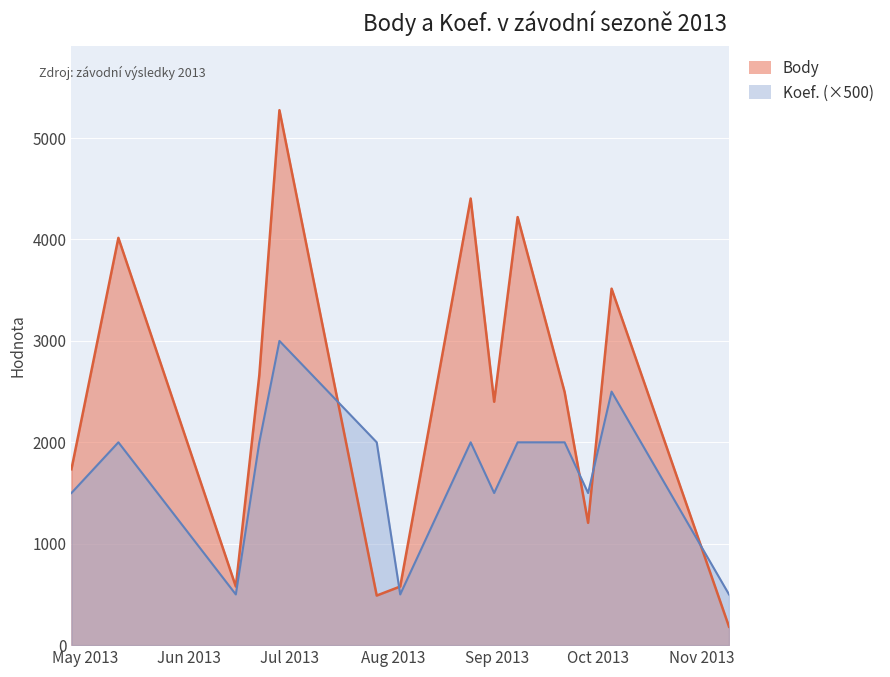

How many lines are shown in the chart?

2